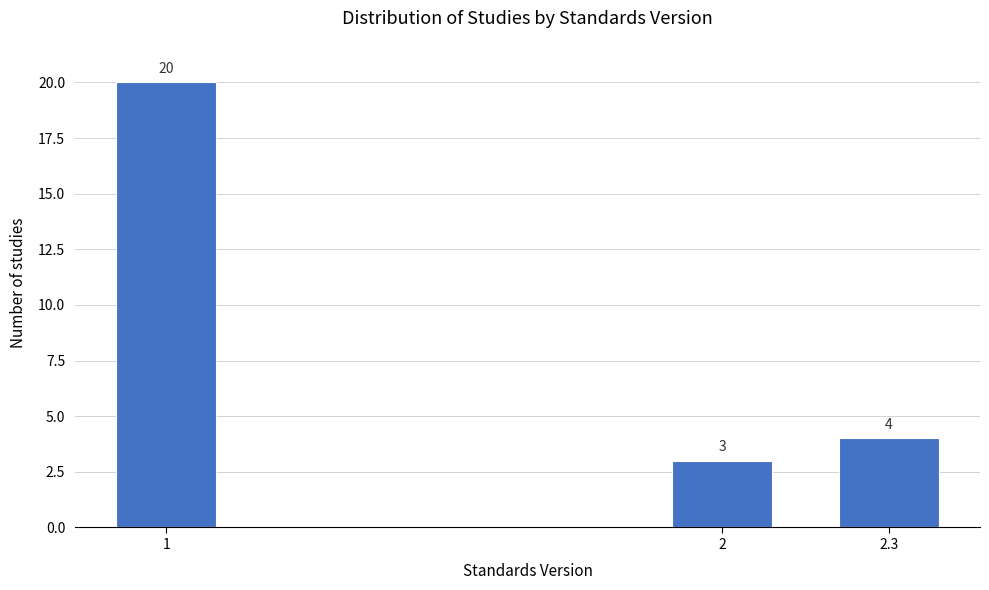

Reading left to right, transcribe all the data shown in this chart.

20	3	4